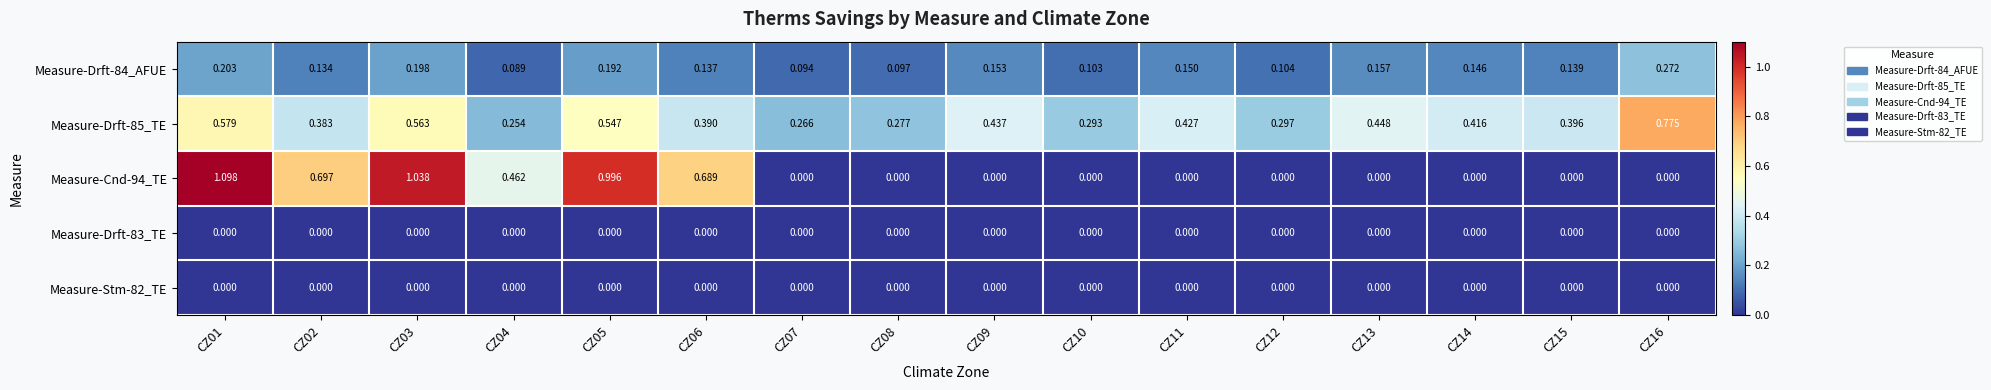

Is the value of Measure-Drft-84_AFUE at CZ10 greater than the value of Measure-Stm-82_TE at CZ03?

Yes